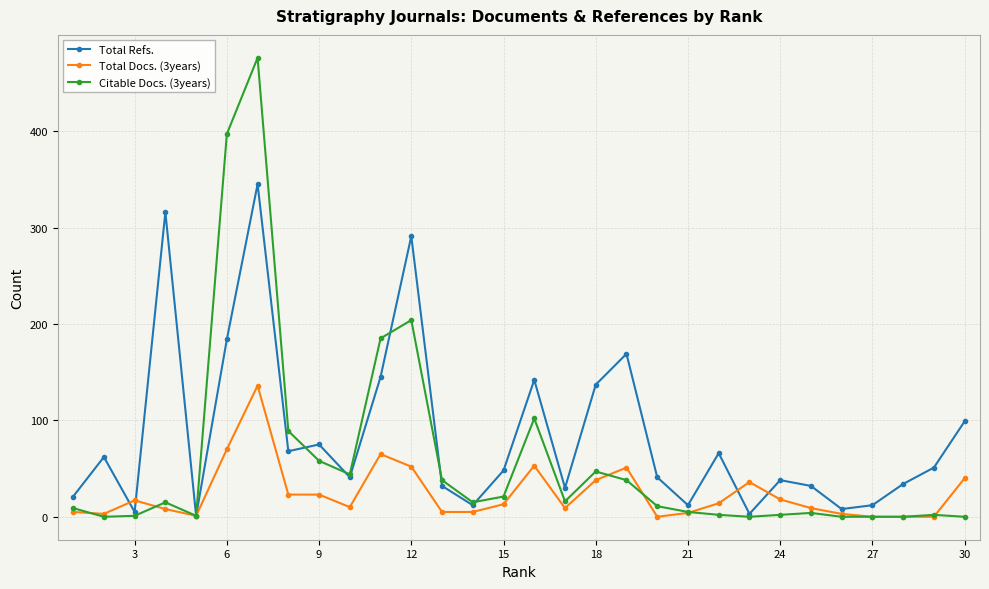

List the series in order of their overall mean, lowest first.

Total Docs. (3years), Citable Docs. (3years), Total Refs.